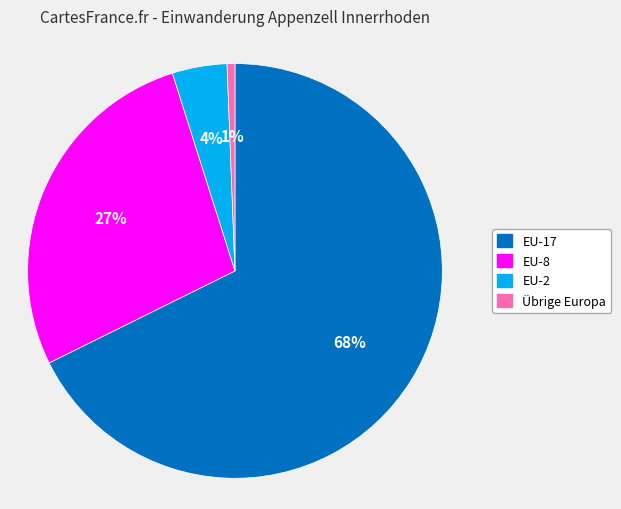

Do Übrige Europa and EU-8 together represent more than half of the pie?

No